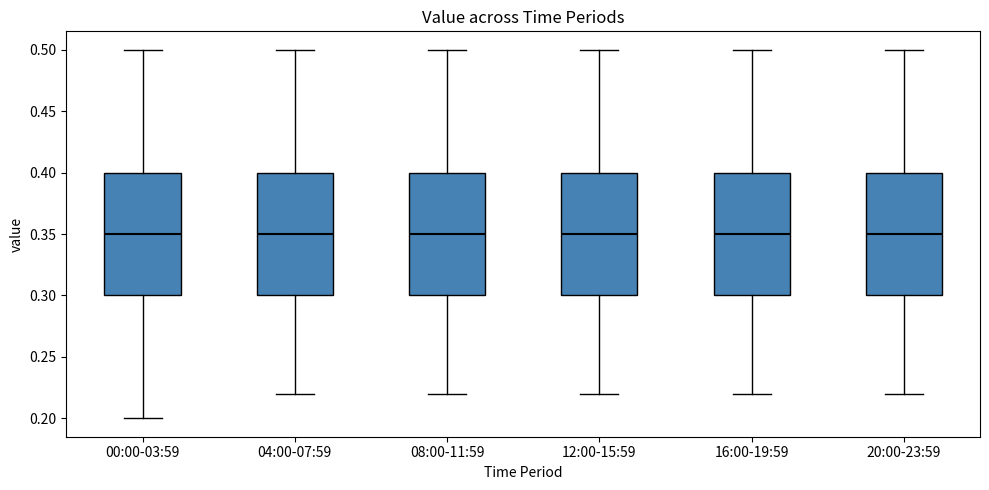

Where is the lower edge of the box for 08:00-11:59 on the y-axis? The values are not printed on the chart, so give them approximately, as read against the axis.

0.30